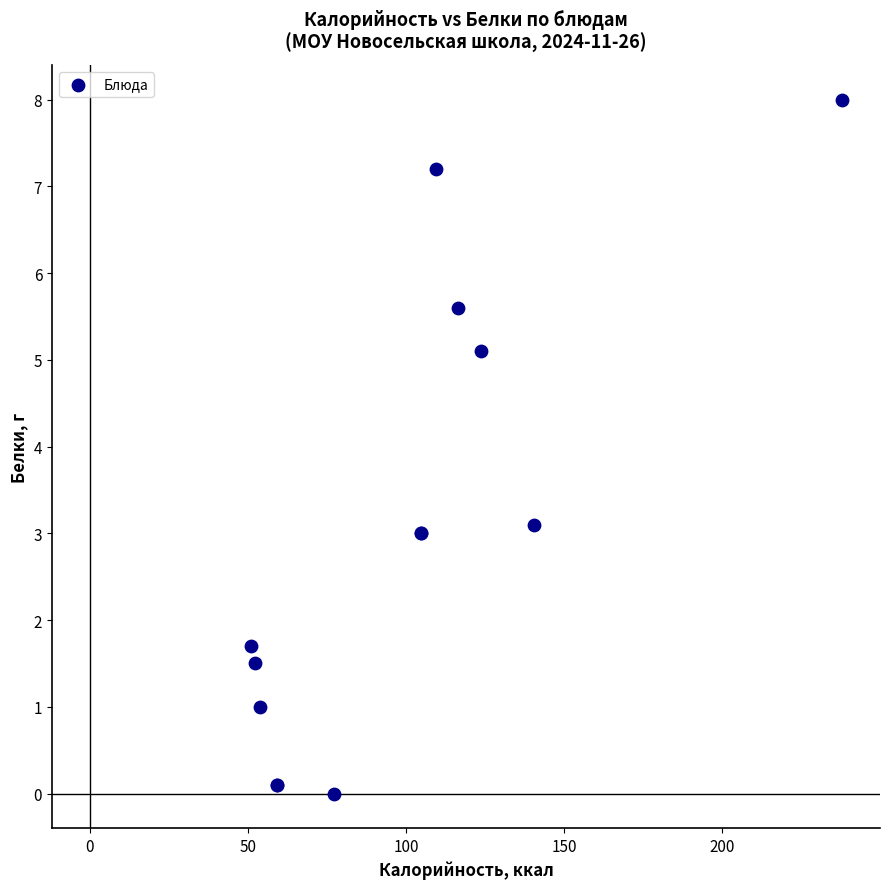

What Y value in the scatter plot is closest to 4?

3.1